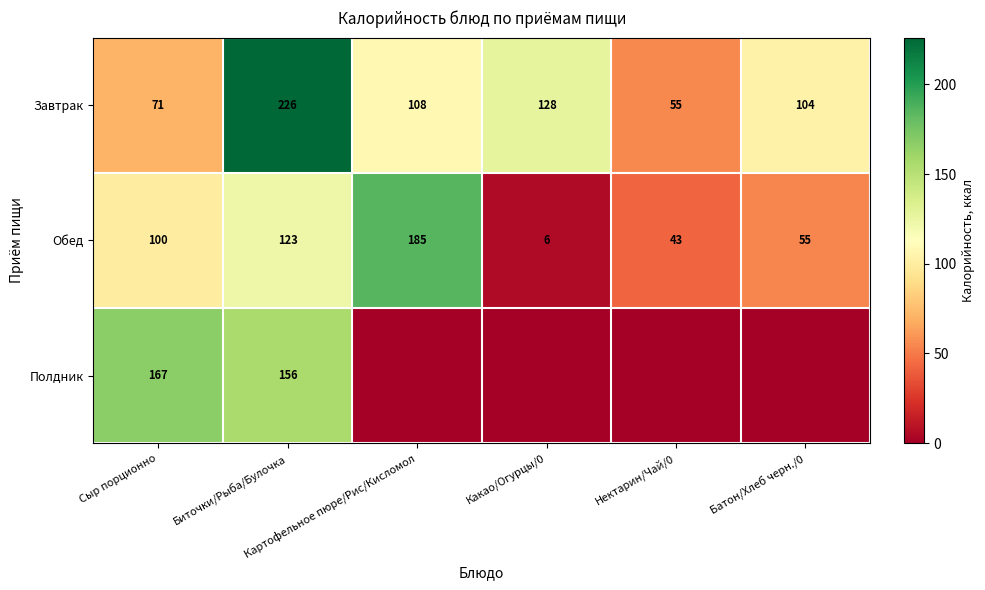

What is the maximum value for Обед?

185